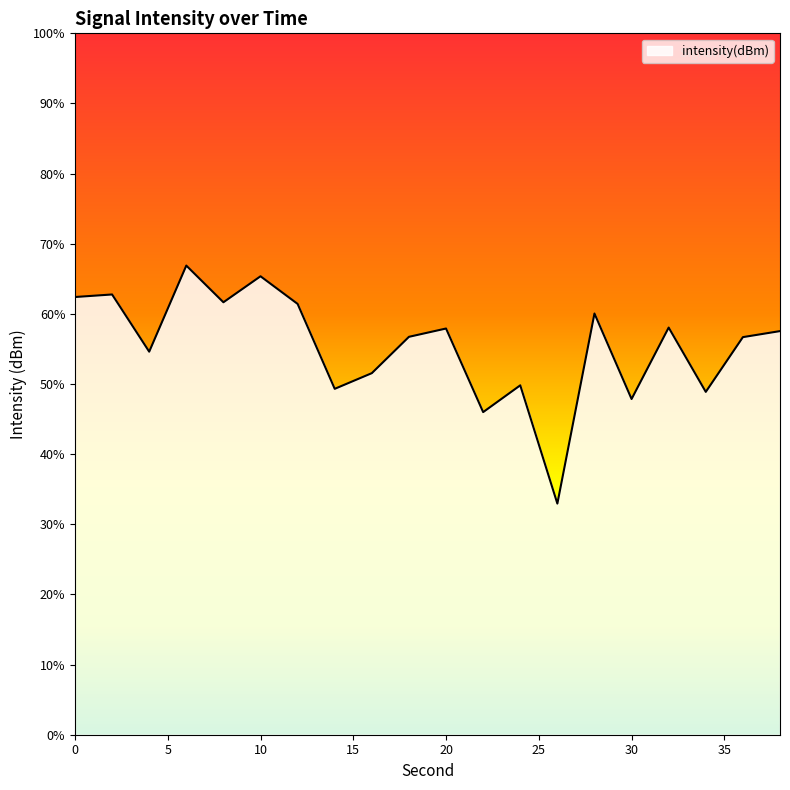

How many distinct data groups are displayed?

1